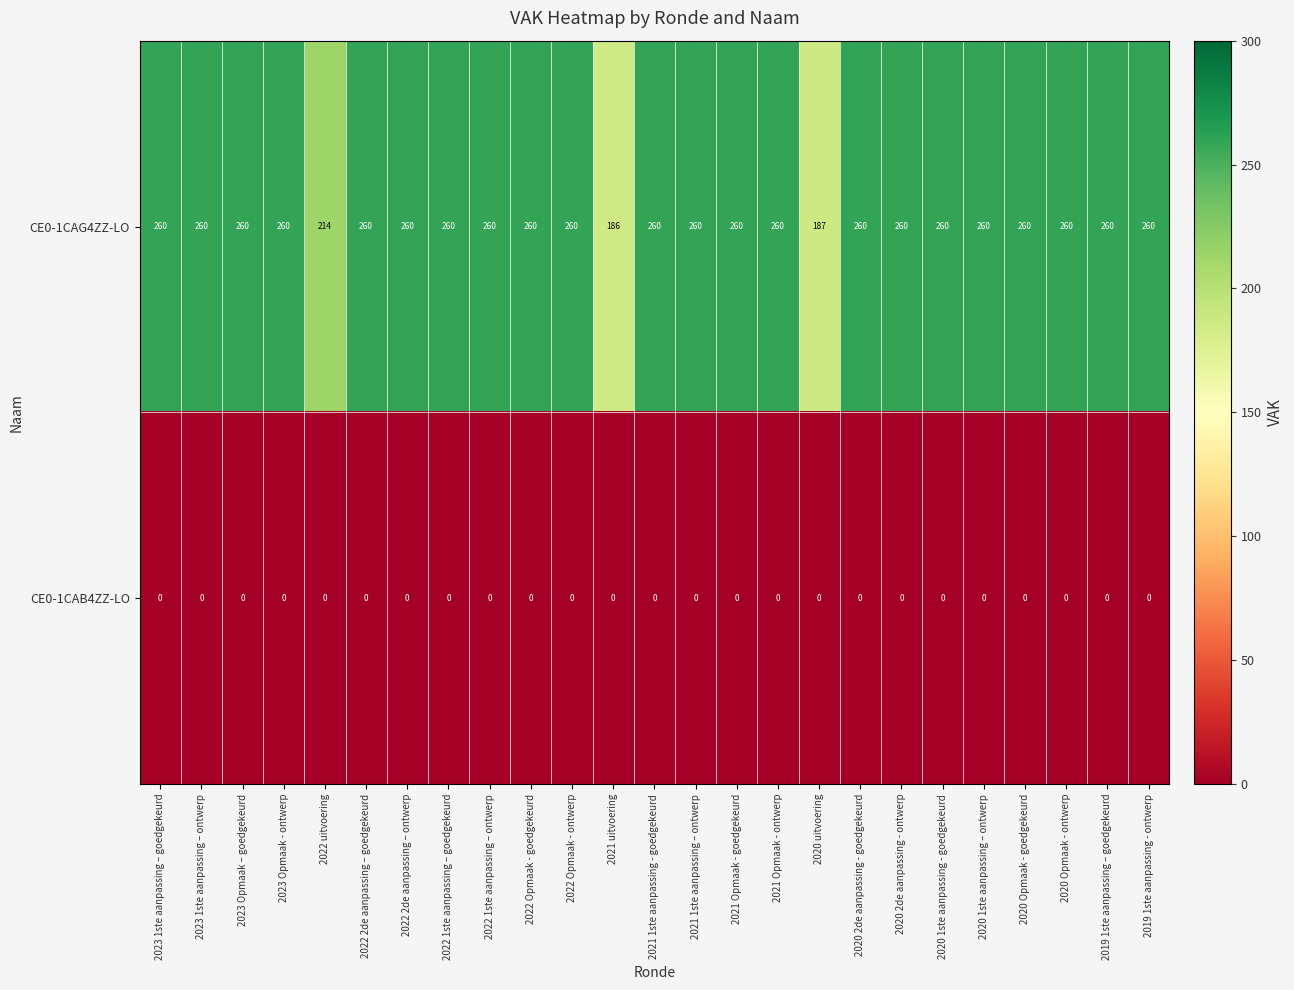

Where is CE0-1CAG4ZZ-LO nearest to the value 223?

2022 uitvoering